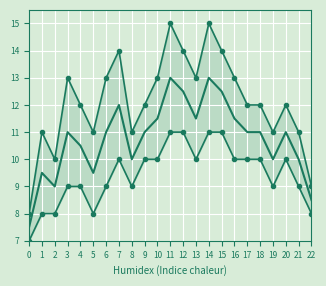

Is the value of Max Temperature at 3 greater than the value of Min Temperature at 9?

Yes